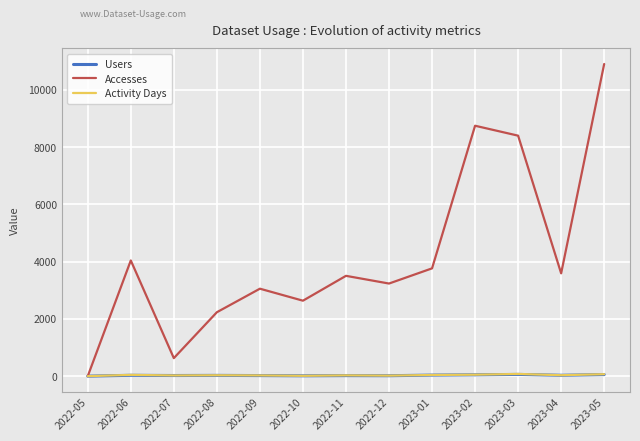

Which series has the widest spread of values?

Accesses